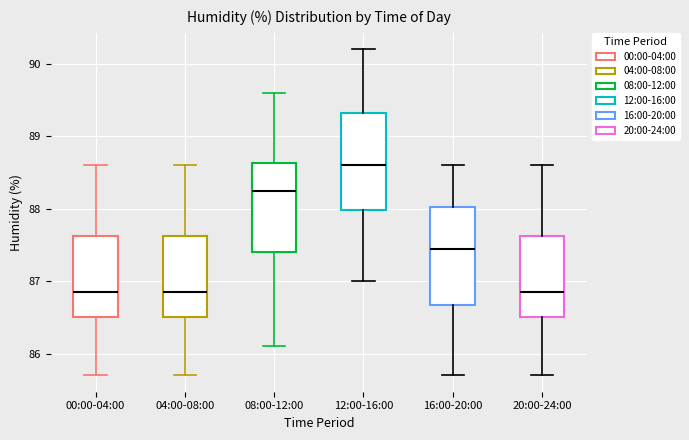

Where is the lower edge of the box for 12:00-16:00 on the y-axis? The values are not printed on the chart, so give them approximately, as read against the axis.

88.0